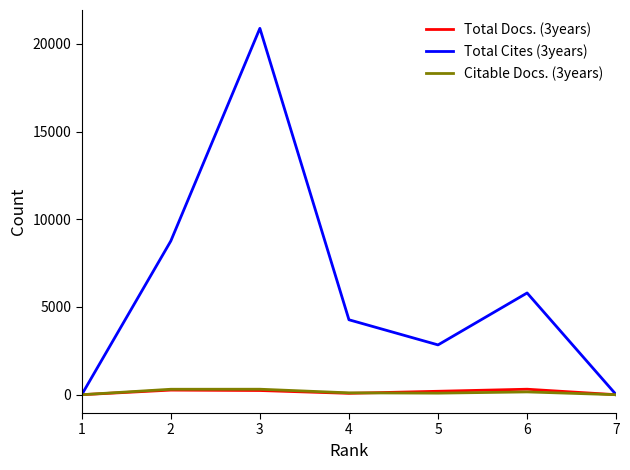

Where does the Total Cites (3years) series first go above 4272?

2